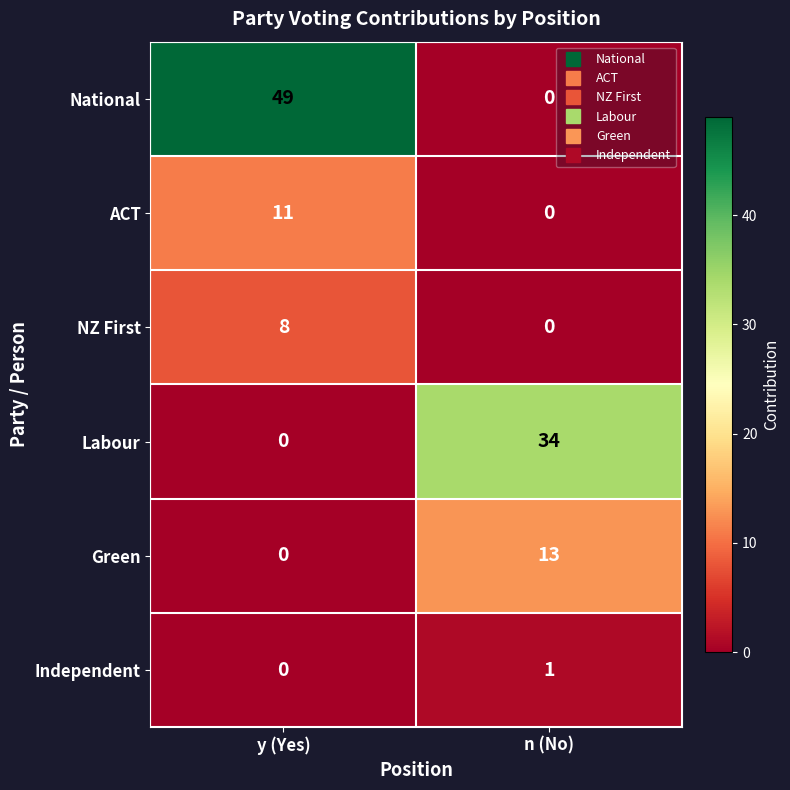

At which category is the sum across all series the highest?

y (Yes)